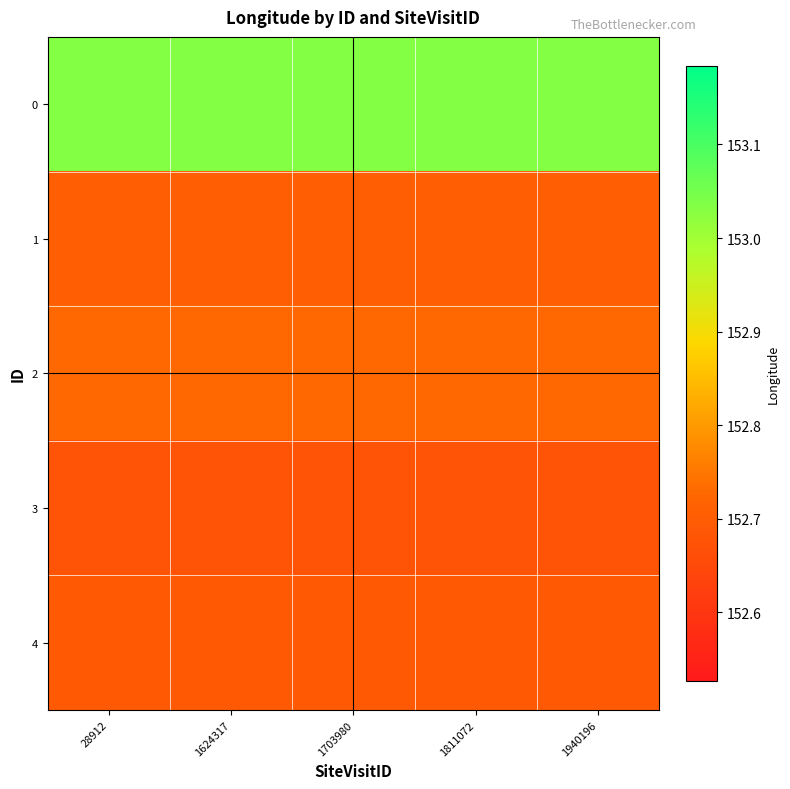

Reading left to right, list all the values displayed in this chart.

0: 28912=153.0	1624317=153.0	1703980=153.0	1811072=153.0	1940196=153.0
1: 28912=152.7	1624317=152.7	1703980=152.7	1811072=152.7	1940196=152.7
2: 28912=152.7	1624317=152.7	1703980=152.7	1811072=152.7	1940196=152.7
3: 28912=152.7	1624317=152.7	1703980=152.7	1811072=152.7	1940196=152.7
4: 28912=152.7	1624317=152.7	1703980=152.7	1811072=152.7	1940196=152.7